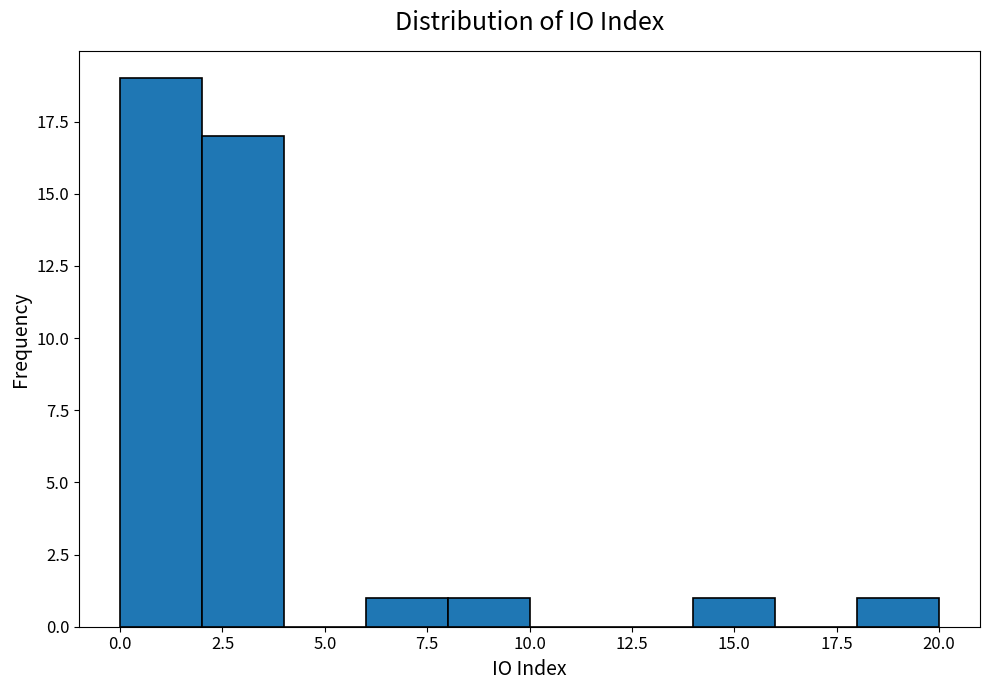

Reading left to right, transcribe this chart: for each bar, give the range it covers on the x-axis and its height. The values are not printed on the chart, so give them approximately, as read against the axis.

0 to 2: 19
2 to 4: 17
4 to 6: 0
6 to 8: 1
8 to 10: 1
10 to 12: 0
12 to 14: 0
14 to 16: 1
16 to 18: 0
18 to 20: 1